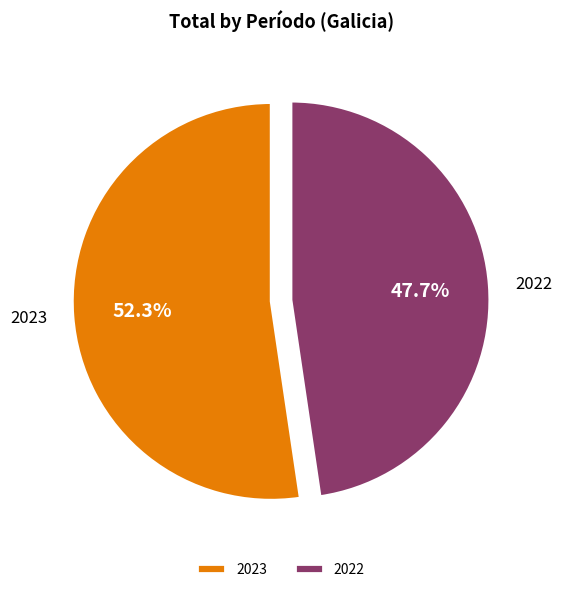

To the nearest percent, what portion does 2022 represent?

48%